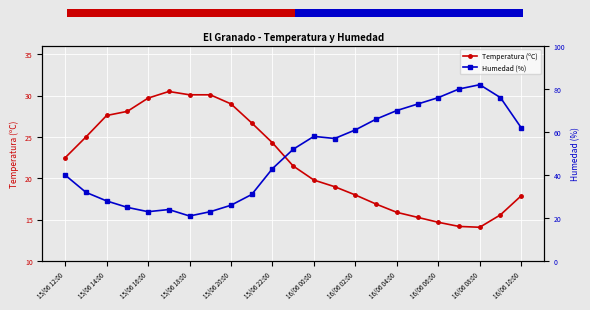

Is it true that Temperatura (ºC) equals 29.0 at 15/06 20:00?

True